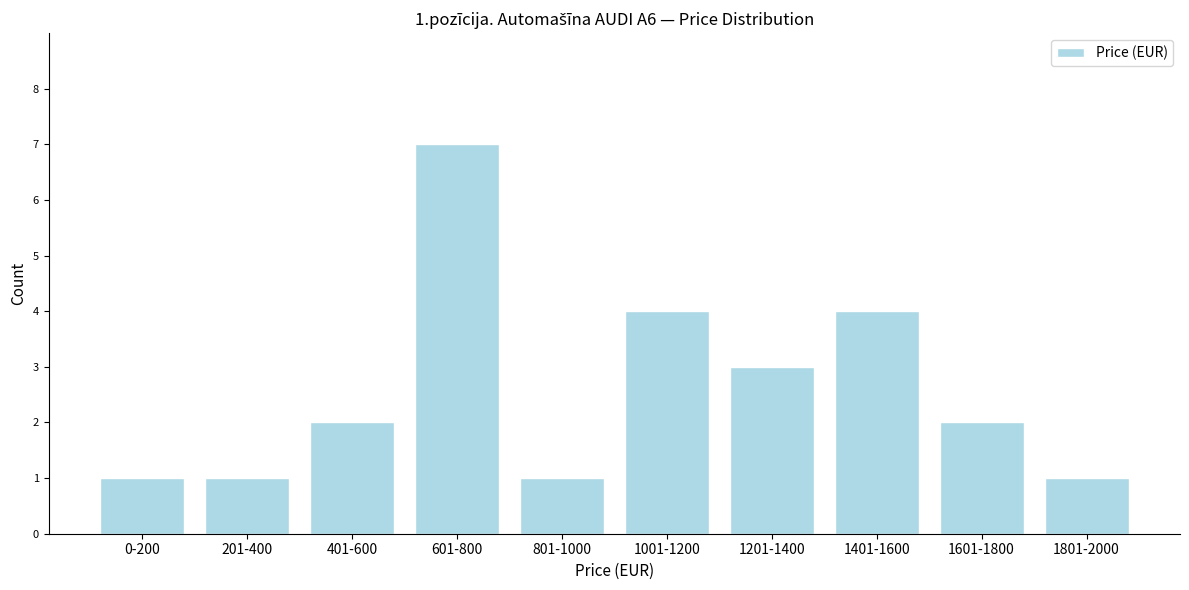

Reading left to right, extract all data points from this chart.

1	1	2	7	1	4	3	4	2	1